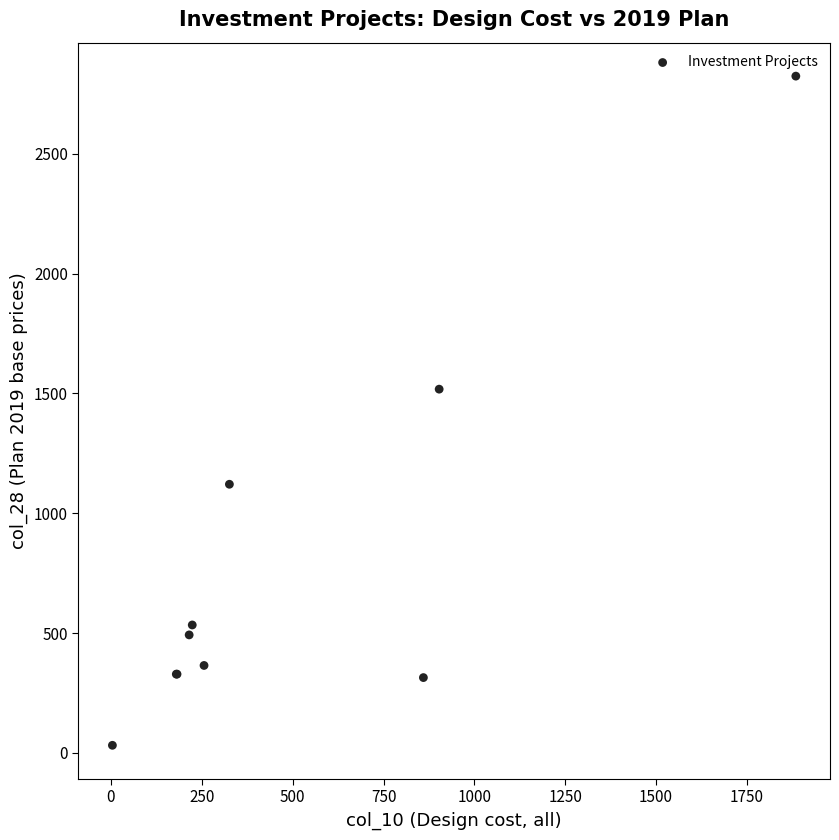

What Y value in the scatter plot is closest to 1428?

1518.1